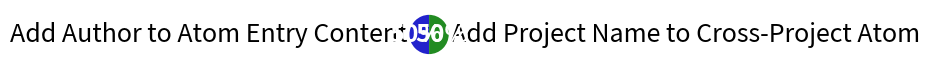

Is the sum of Add Project Name to Cross-Project Atom and Add Author to Atom Entry Content greater than half?

Yes